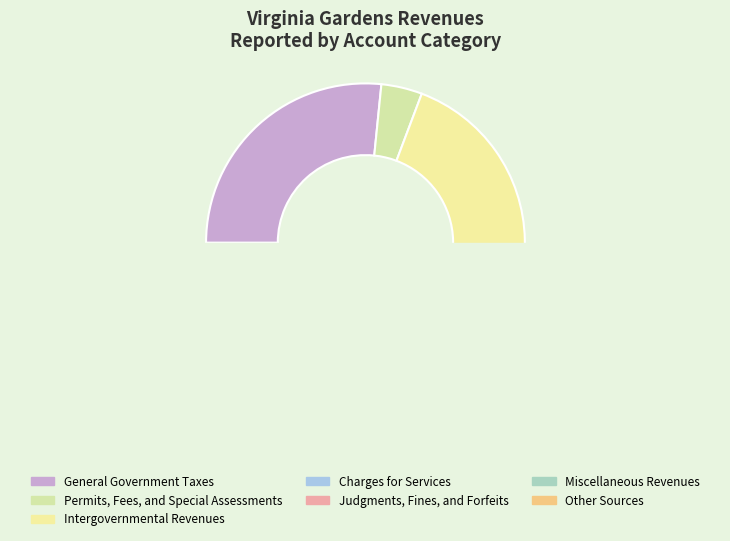

Which has a higher value, Permits, Fees, and Special Assessments or Judgments, Fines, and Forfeits?

Permits, Fees, and Special Assessments